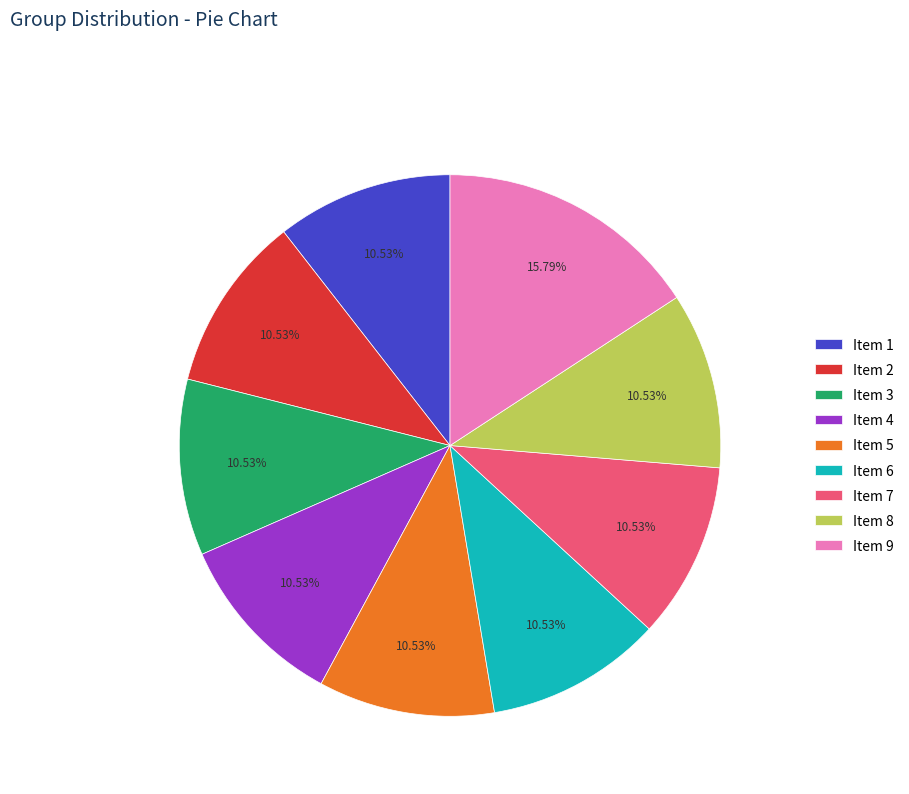

Is Item 2 the majority of the pie?

No